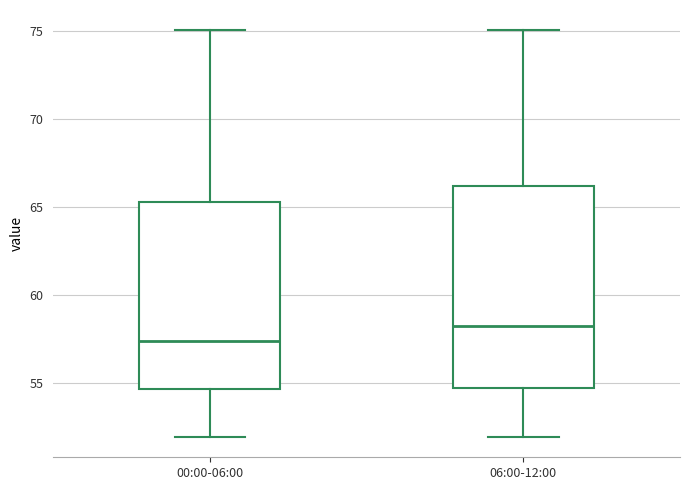

Reading left to right, transcribe this box plot: for each box, give where its median line is, the range the box spans, and where its two whiskers end, as read against the y-axis. The values are not printed on the chart, so give them approximately, as read against the axis.

00:00-06:00: median 57.5, box 54.5 to 65.5, whiskers 52.0 to 75.0
06:00-12:00: median 58.0, box 54.5 to 66.0, whiskers 52.0 to 75.0